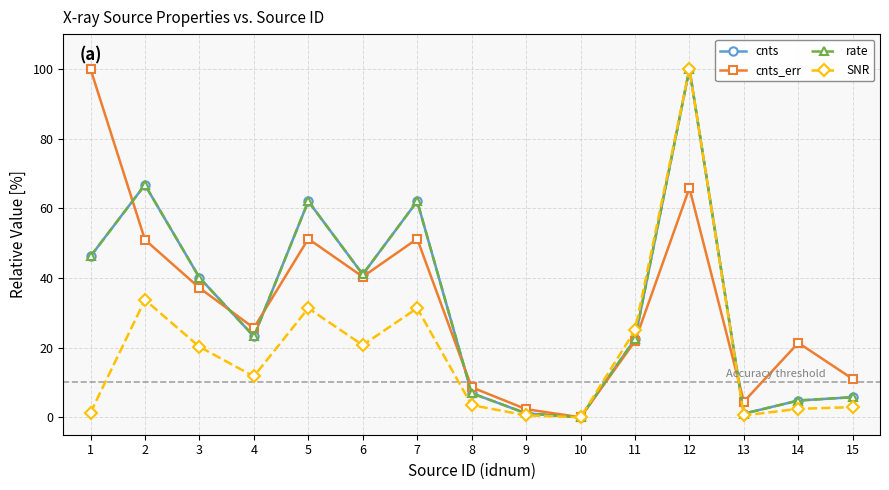

Where is the first local maximum for rate?

2